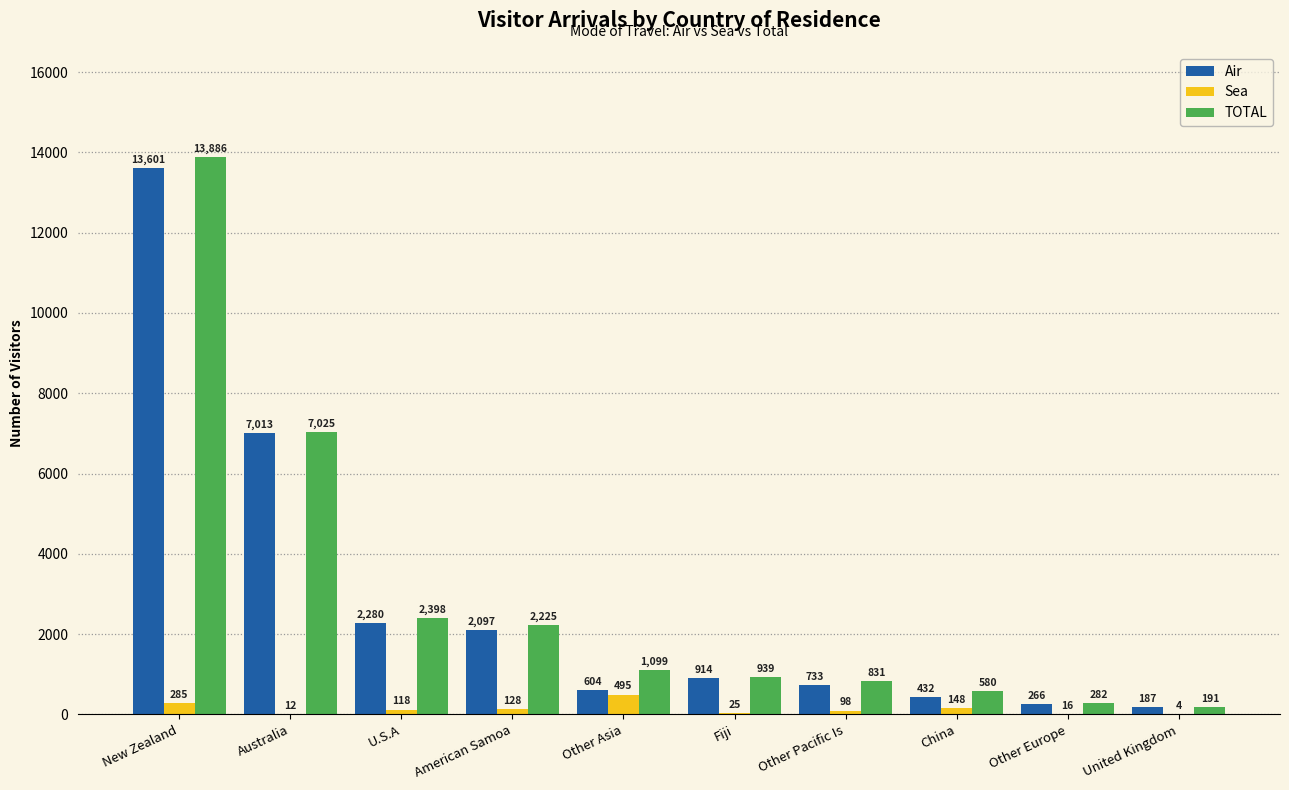

Is the value of Sea at American Samoa greater than the value of Air at U.S.A?

No